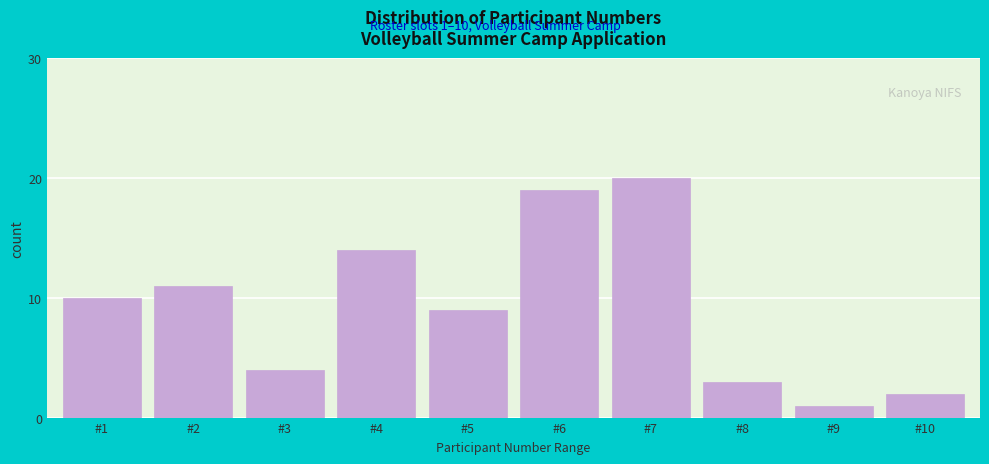

Reading left to right, transcribe all the data shown in this chart.

10	11	4	14	9	19	20	3	1	2